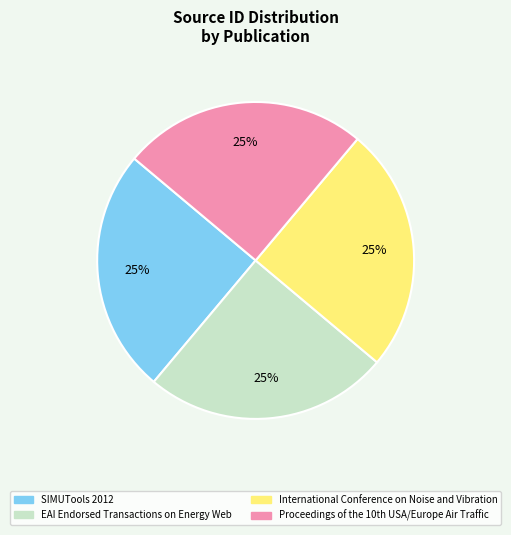

To the nearest percent, what portion does International Conference on Noise and Vibration represent?

25%